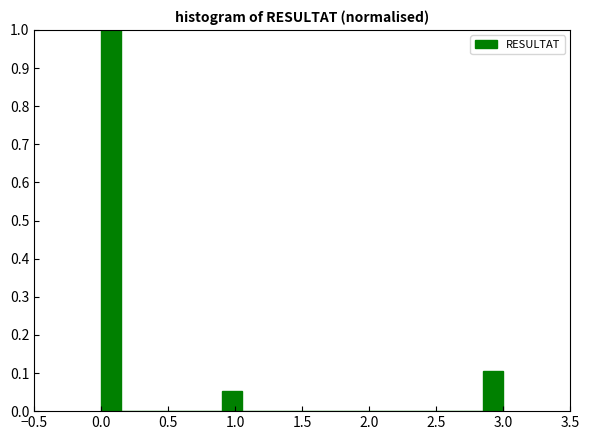

Read against the x-axis, roughly where is the centre of the tallest bar?

0.10